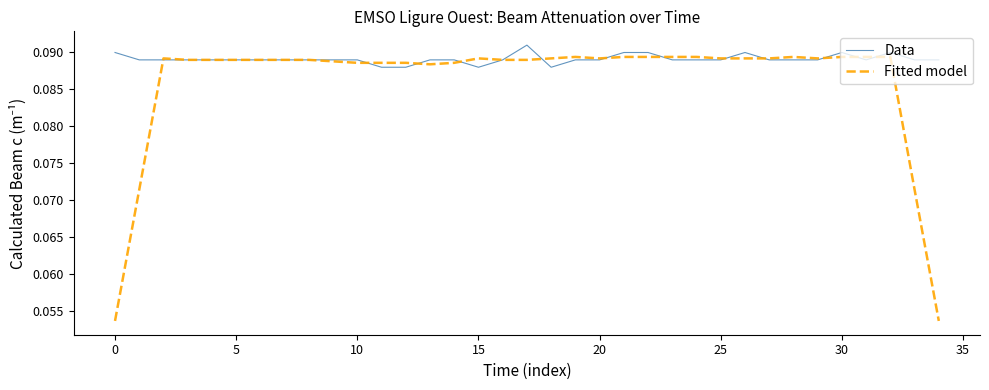

Rank the series by their average value, from highest to lowest.

Data, Fitted model